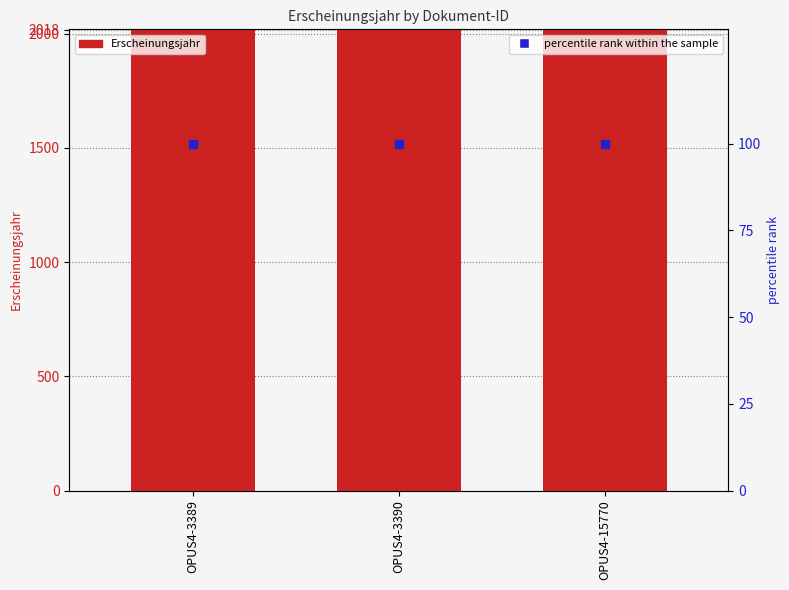

What are all the series names shown in the legend?

Erscheinungsjahr, percentile rank within the sample